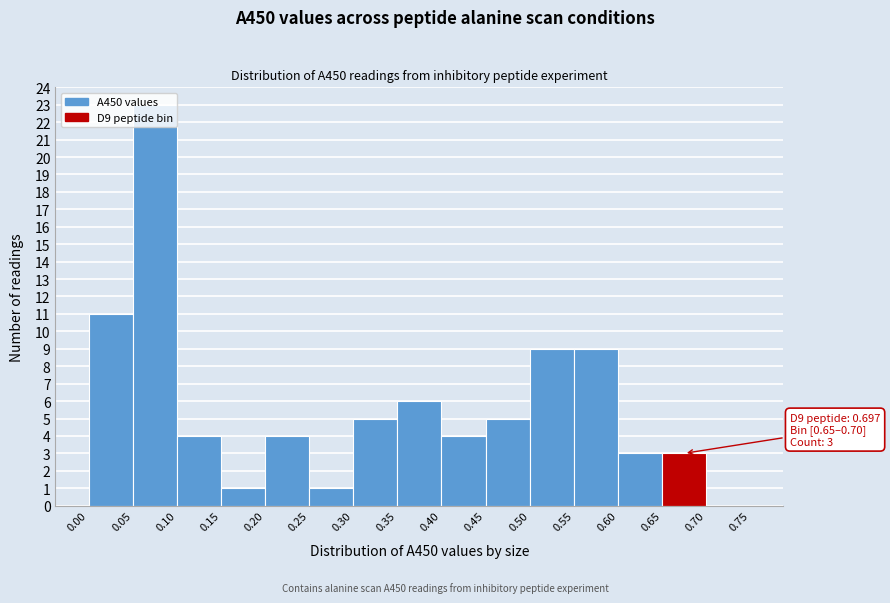

Over which range of the x-axis is the bar tallest?

0.05 to 0.10